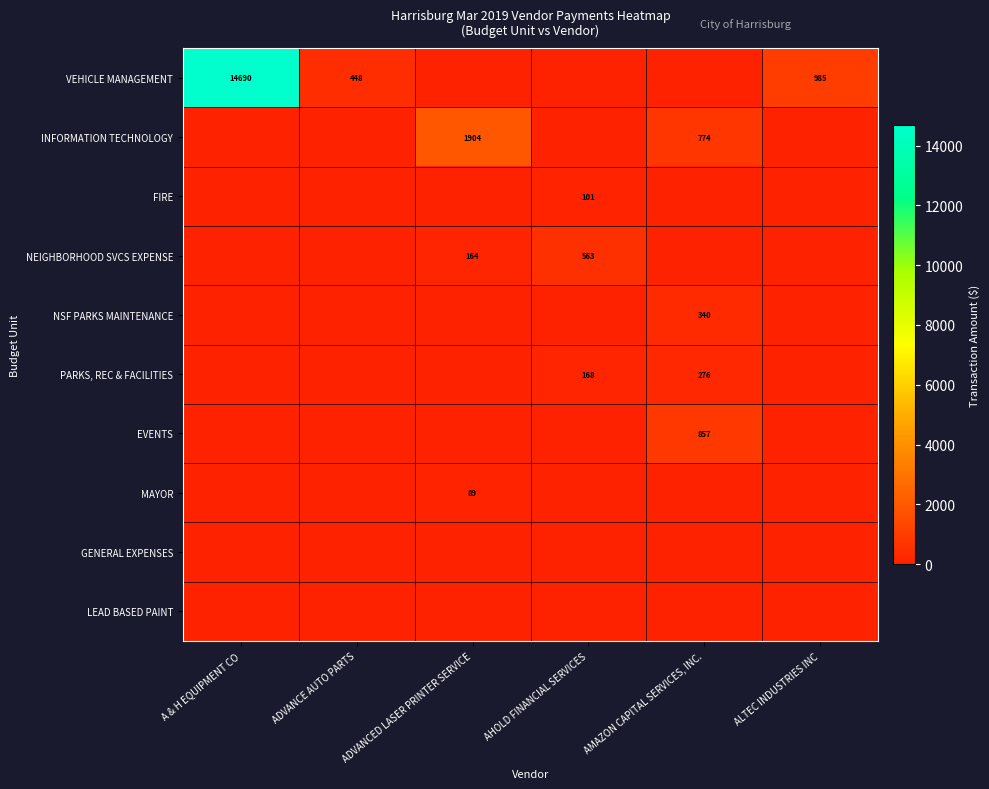

Which series has the largest range (max minus min)?

VEHICLE MANAGEMENT